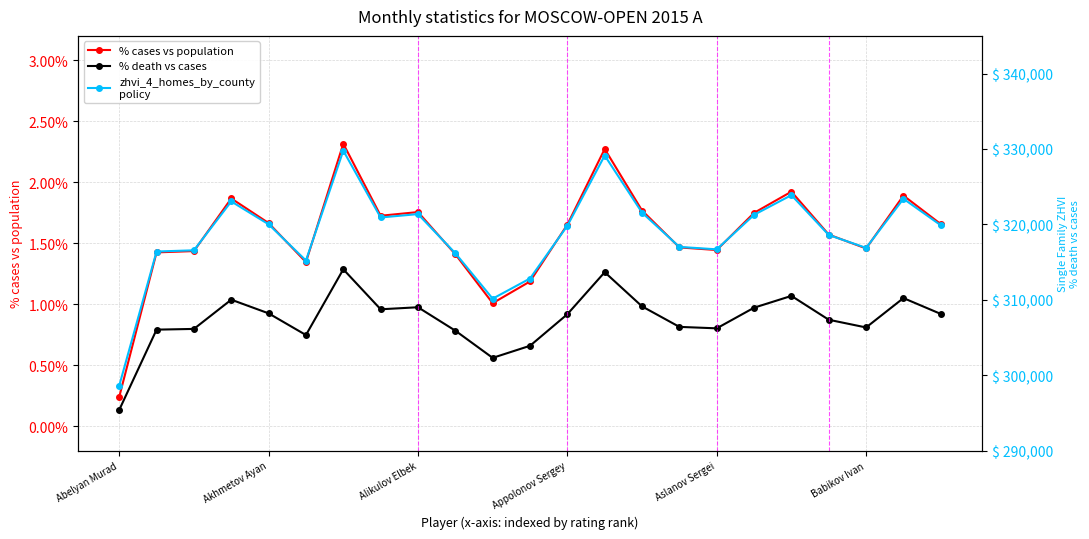

What is the sum of all % cases vs population values?

36.2